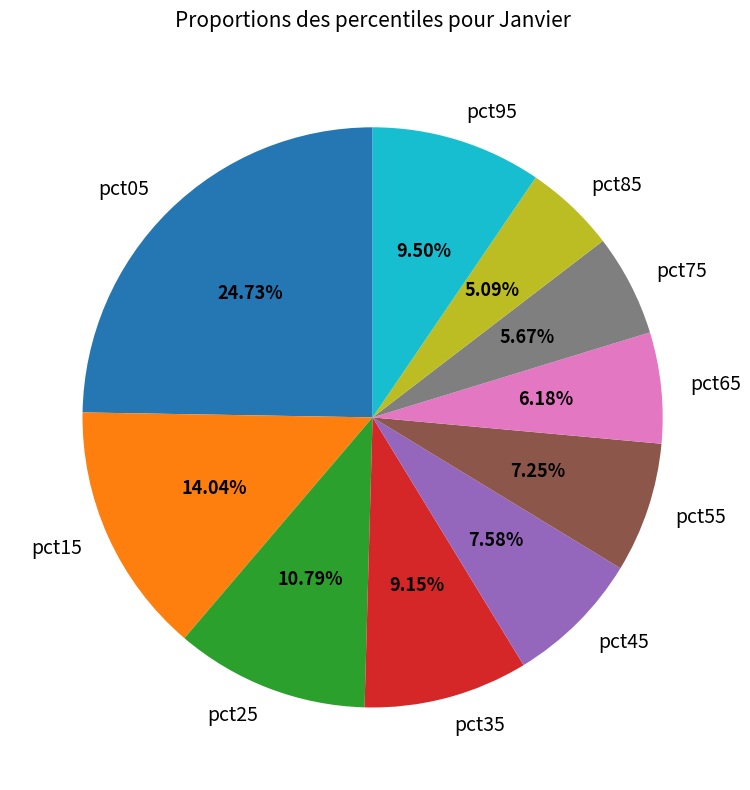

Count the number of slices in the pie.

10